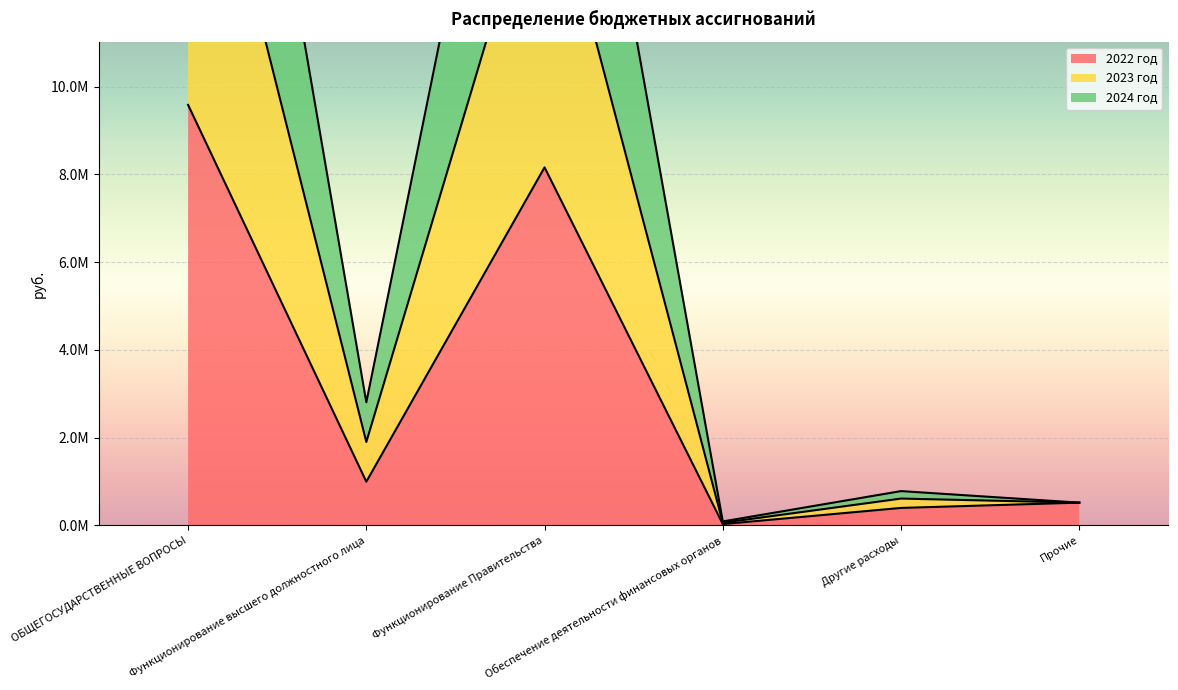

Which category has the highest value across all series?

ОБЩЕГОСУДАРСТВЕННЫЕ ВОПРОСЫ